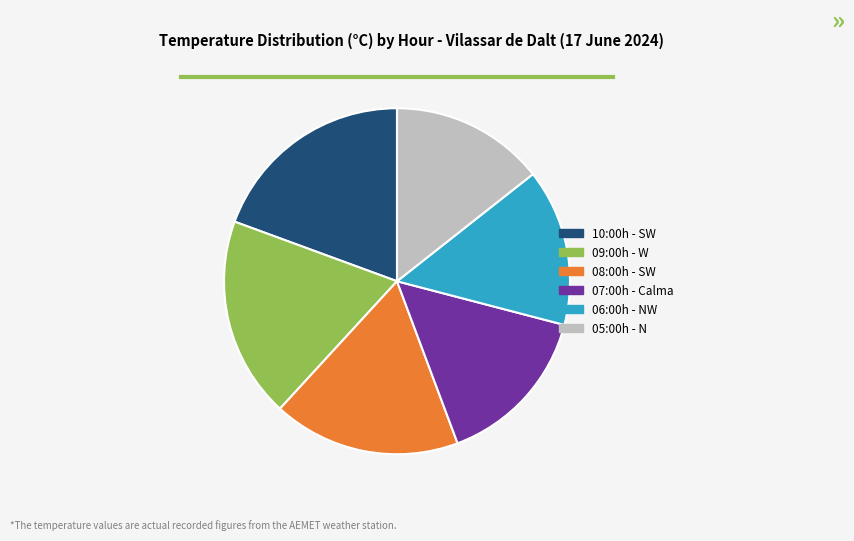

Do 06:00h - NW and 08:00h - SW together represent more than half of the pie?

No